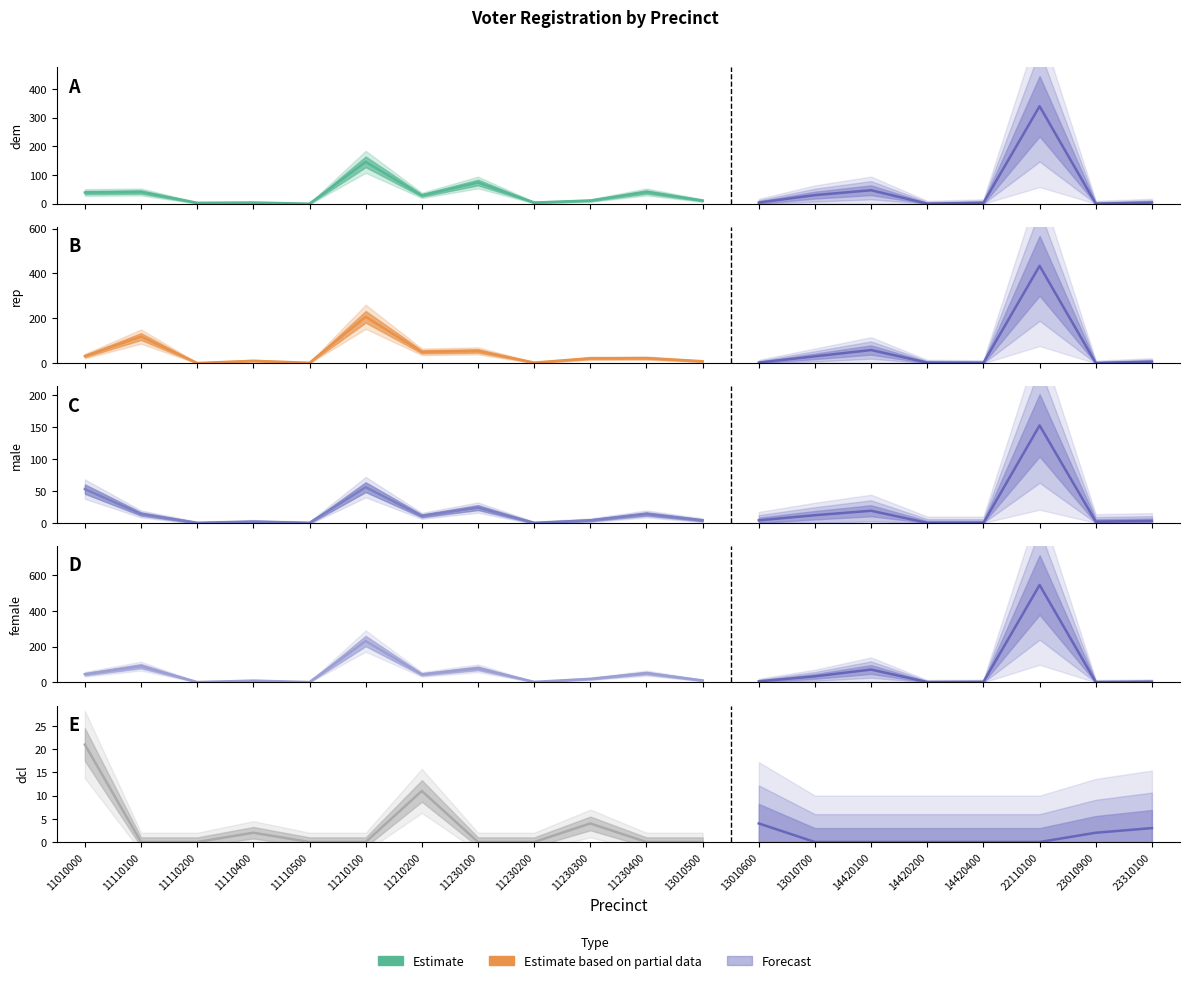

Is the value of rep at 11210100 greater than the value of male at 11230200?

Yes